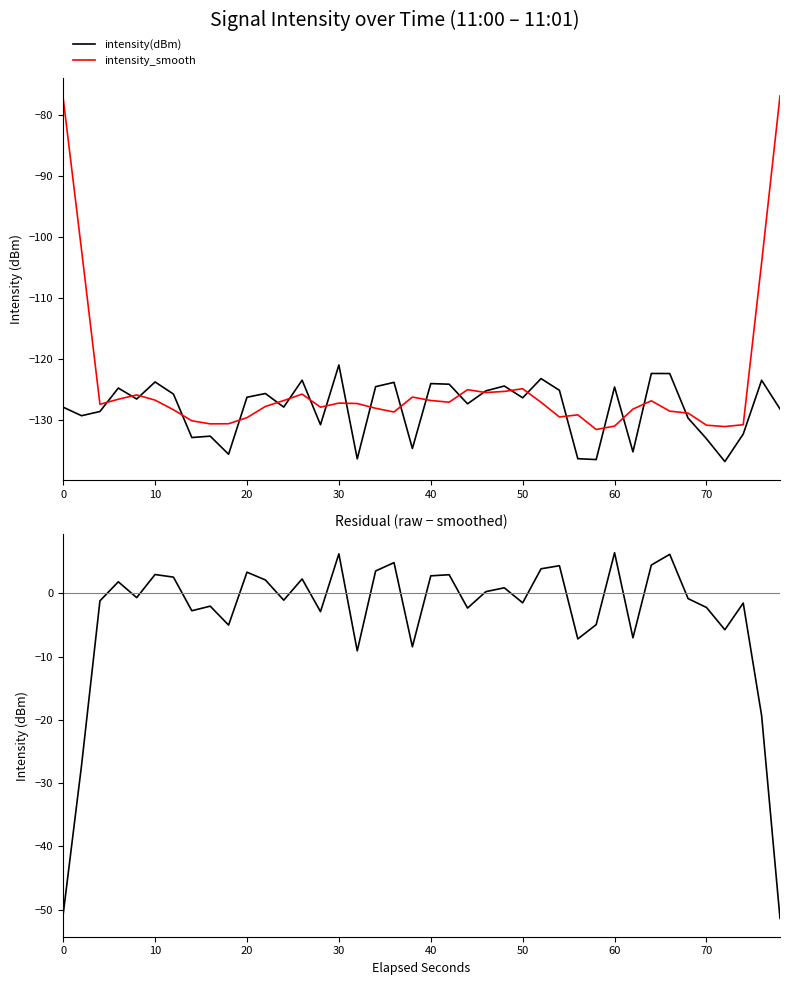

The intensity(dBm) series shows -121.0 at 30. True or false?

True